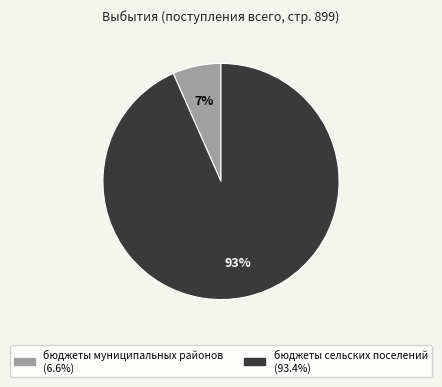

How many slices are in this pie chart?

2